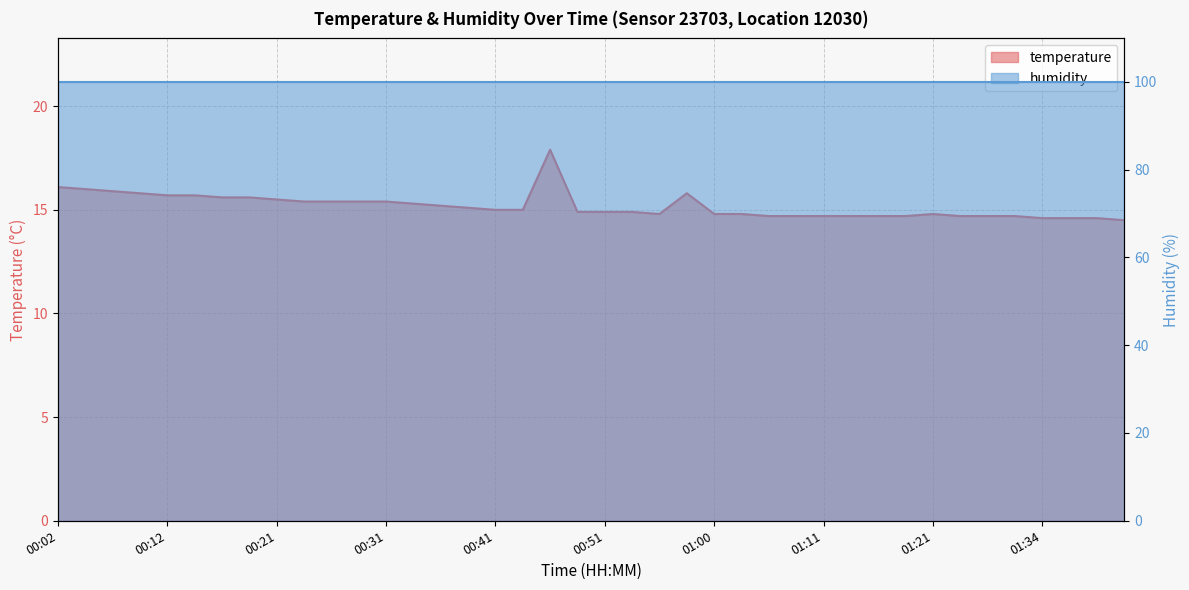

What is the greatest value displayed?

17.9